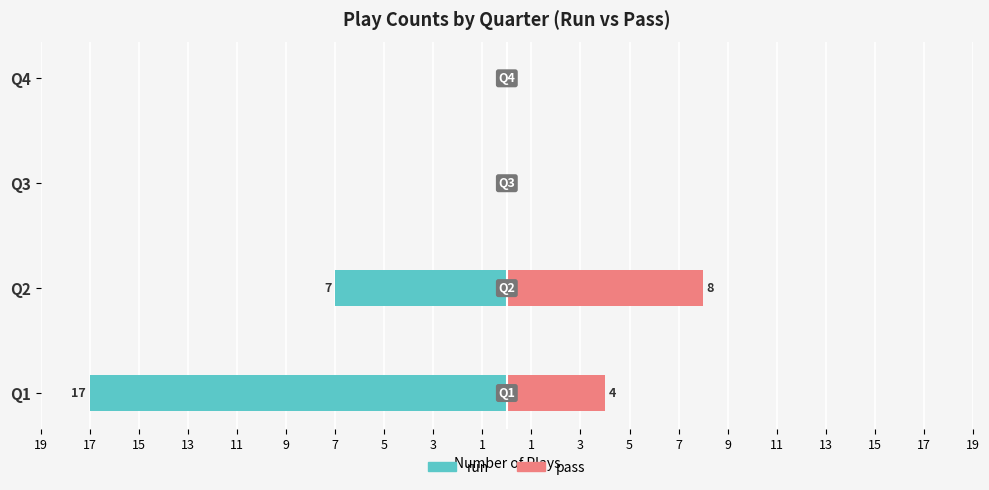

What are all the series names shown in the legend?

run, pass